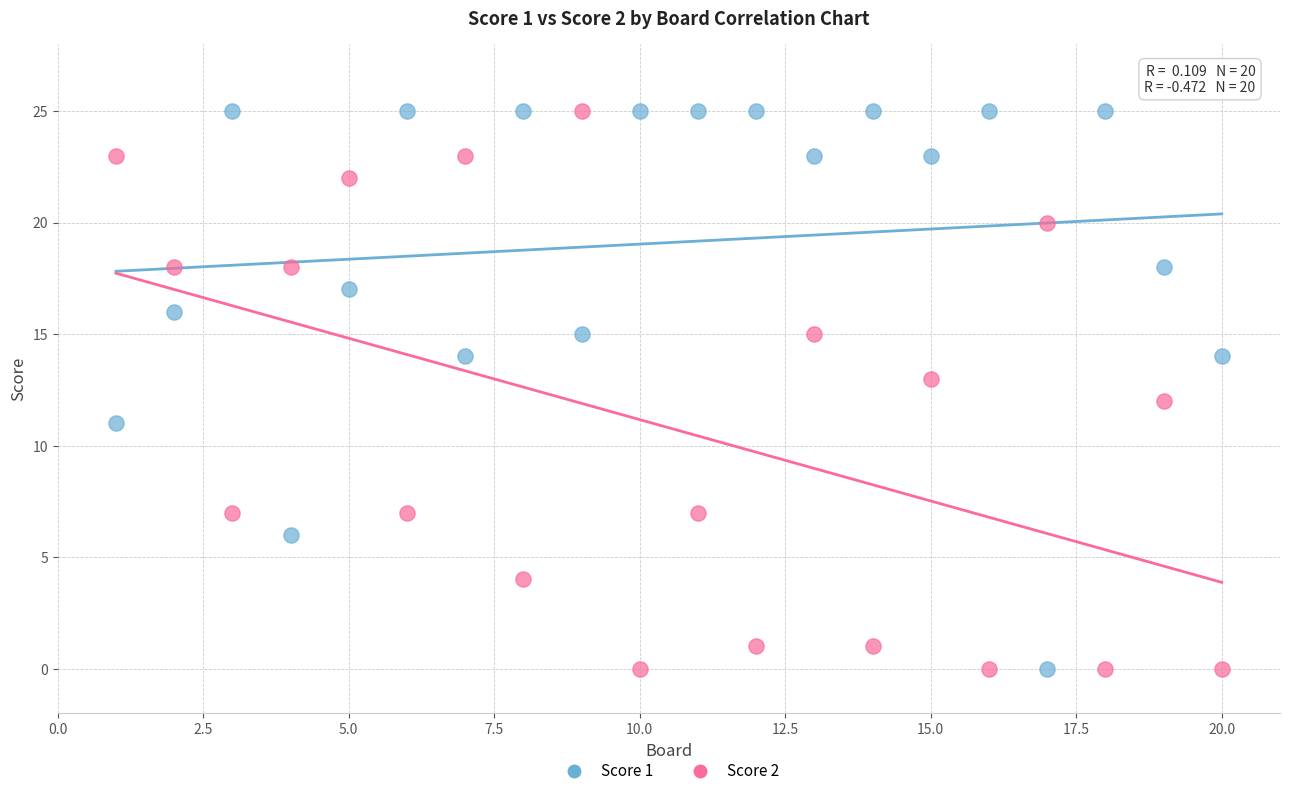

What is the X range (max minus min) for the scatter plot?

19